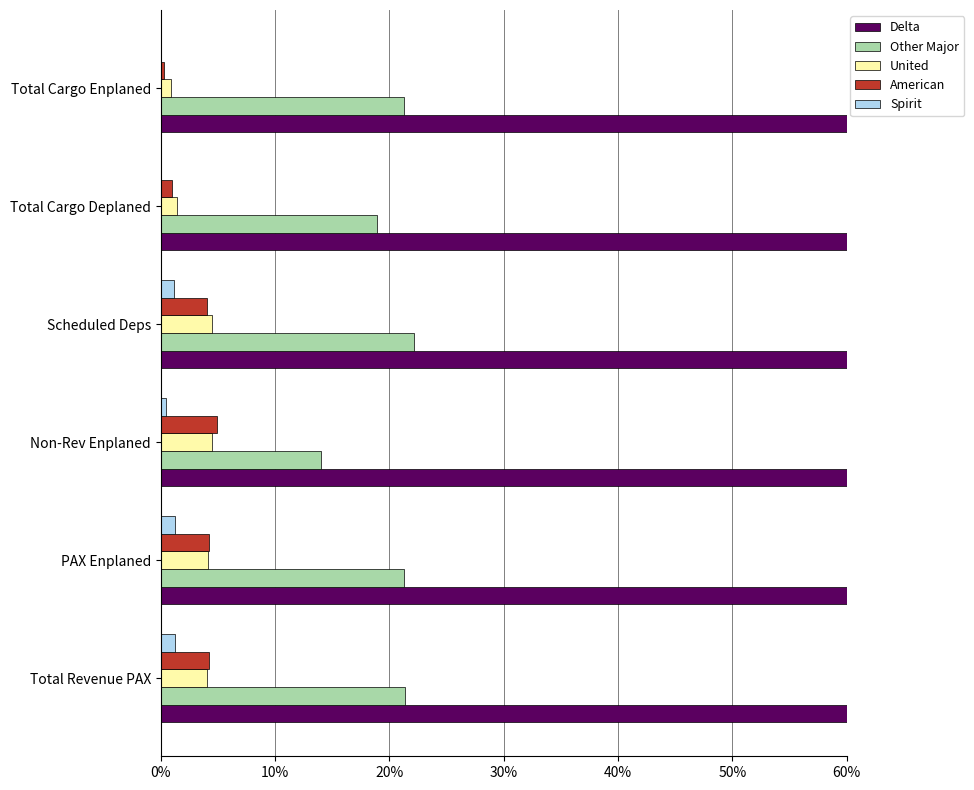

The Other Major series shows 21.3 at Total Cargo Enplaned. True or false?

True